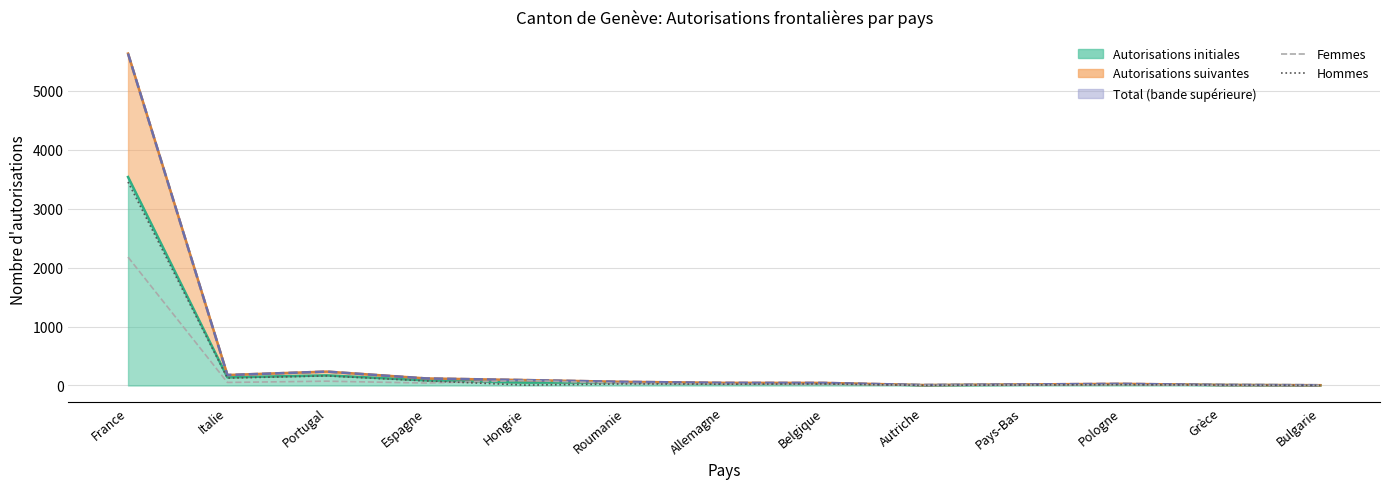

Reading left to right, extract all data points from this chart.

Femmes: 2179	52	73	42	85	35	23	17	5	9	13	2	3
Hommes: 3455	126	163	78	7	27	22	27	3	9	15	8	2